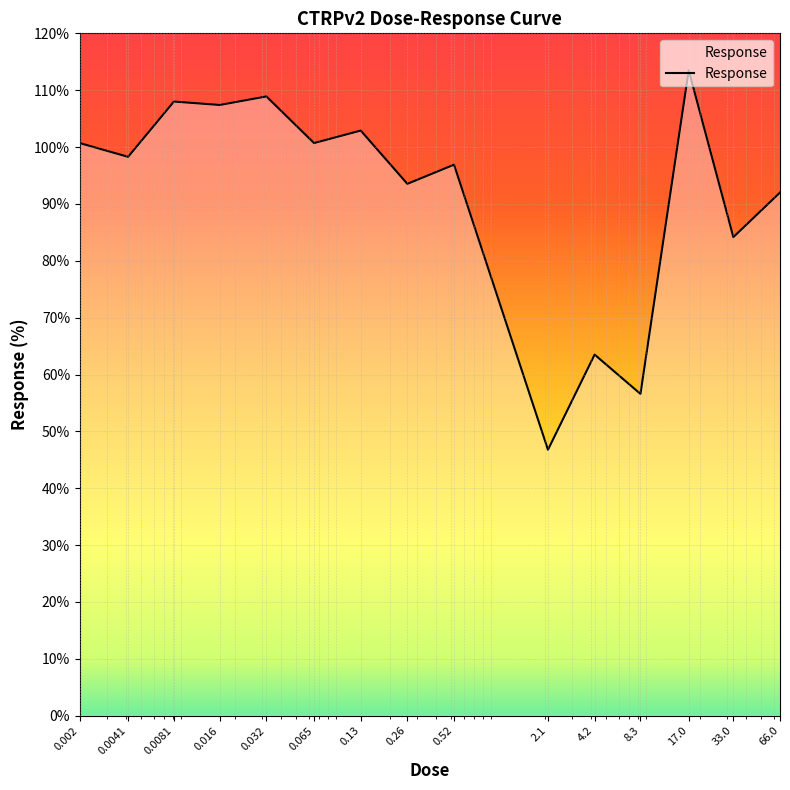

Does the chart display data point markers on the line(s)?

No